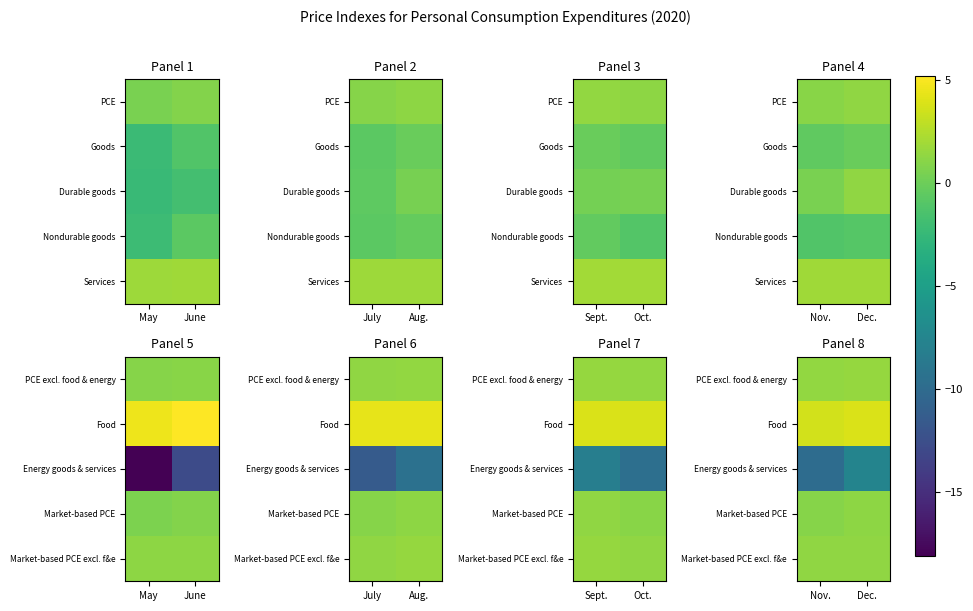

Rank the series at Dec. from lowest to highest value.

Energy goods & services, Market-based PCE, Market-based PCE excl. f&e, PCE excl. food & energy, Food